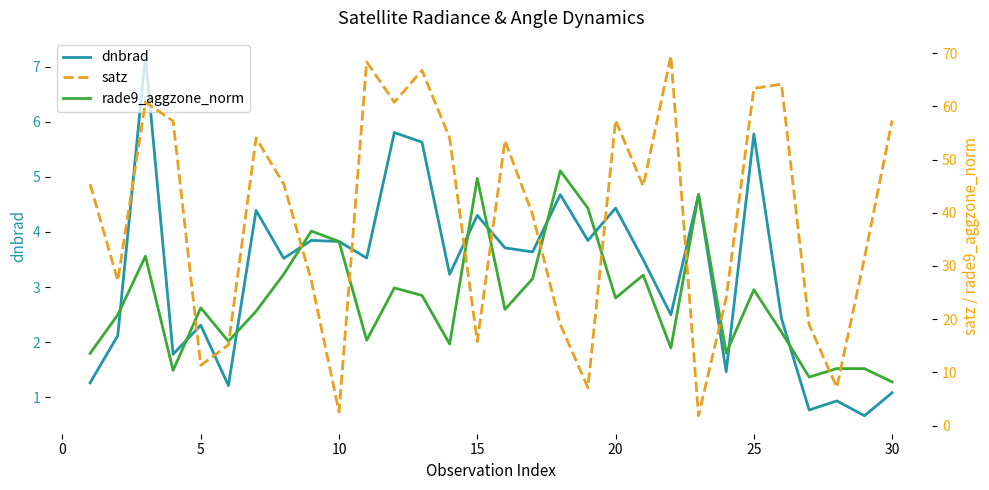

How many interior local peaks does the dnbrad series have?

11